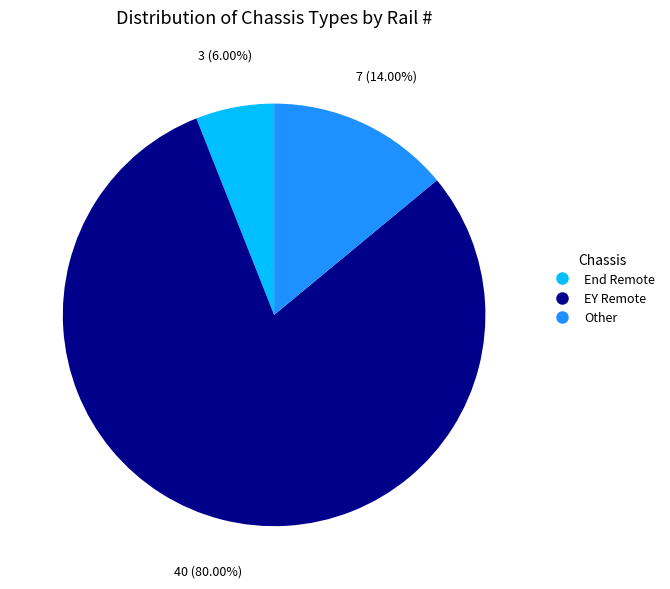

To the nearest percent, what percentage of the pie is End Remote?

6%